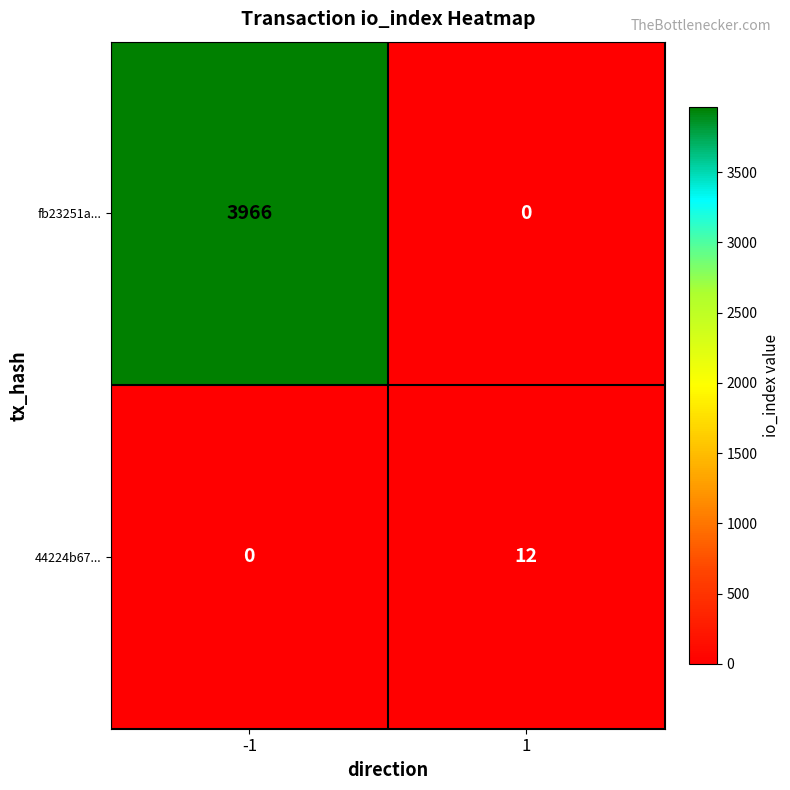

Rank the series by their maximum value, from lowest to highest.

44224b67..., fb23251a...